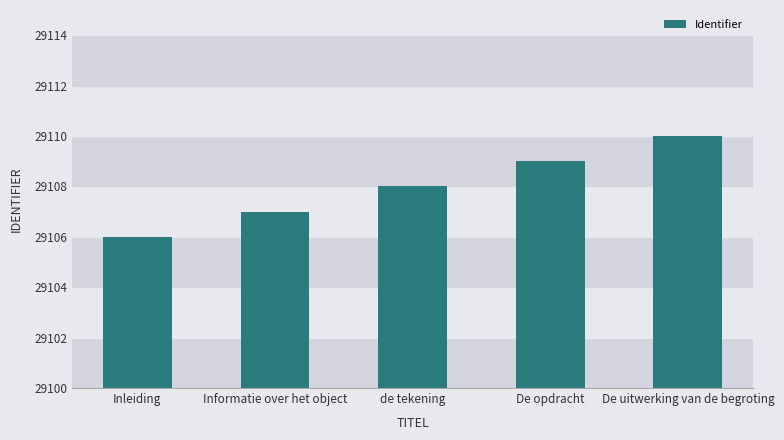

What is the sum of the values at Inleiding and Informatie over het object?

58213